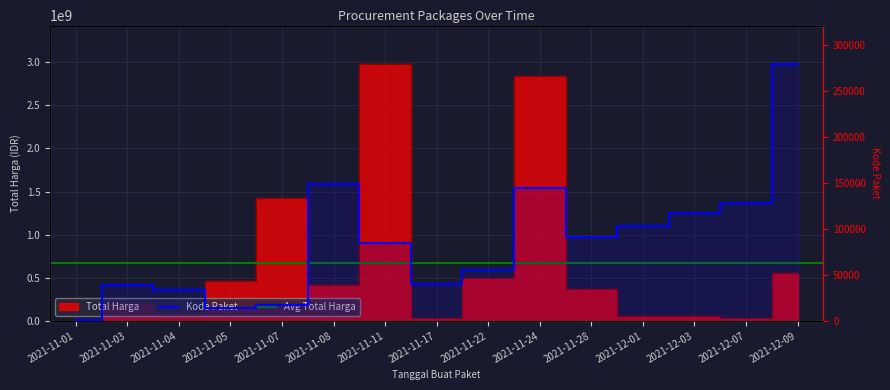

Which has a higher value, 2021-11-05 or 2021-11-08?

2021-11-05